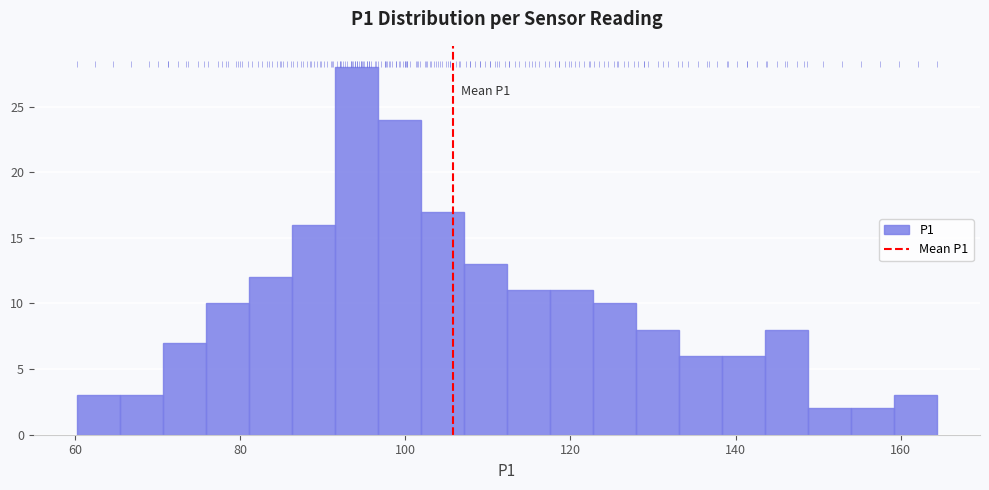

Read against the x-axis, roughly where is the centre of the tallest bar?

94